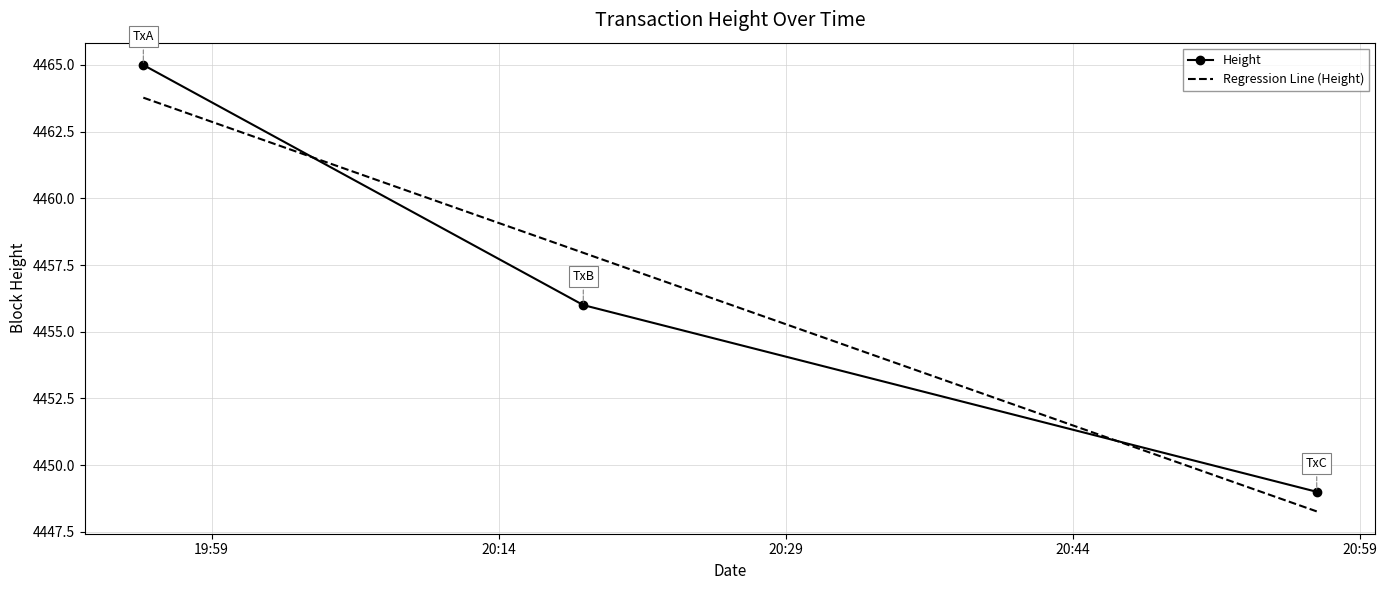

Which series has the widest spread of values?

Height